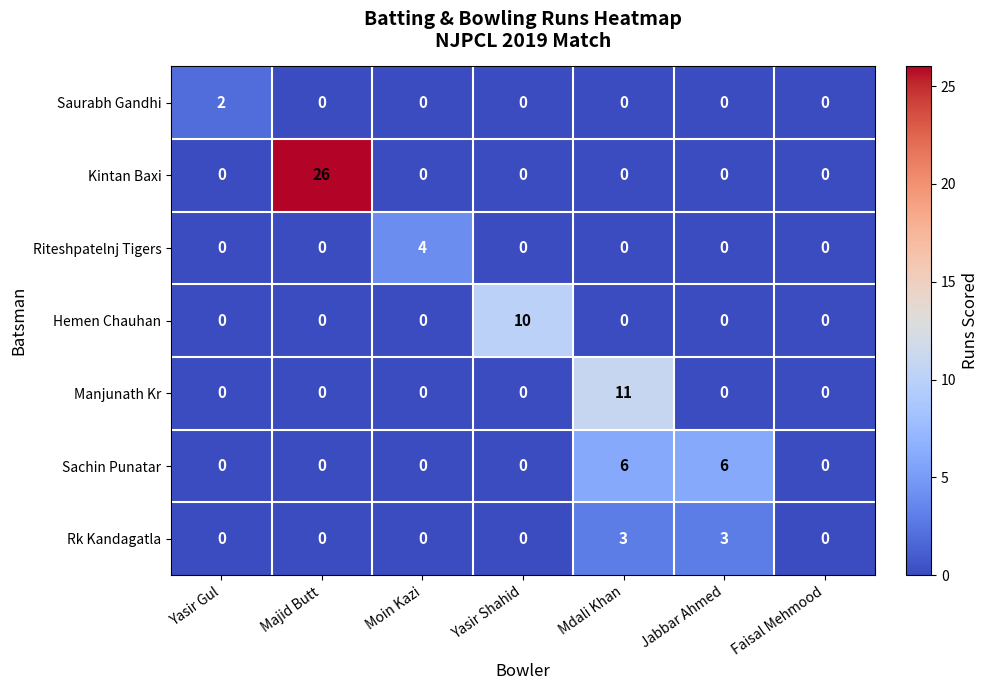

What value does the Kintan Baxi series have at Majid Butt?

26